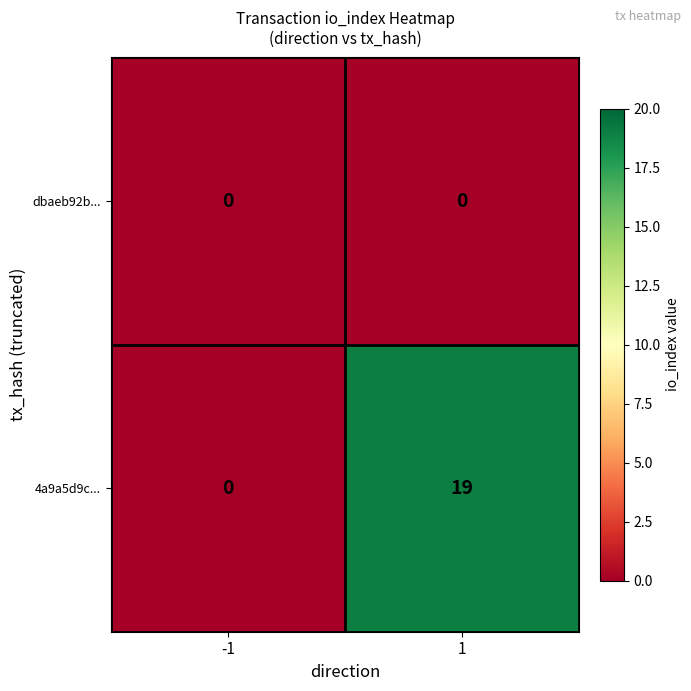

At which category is the sum across all series the highest?

1